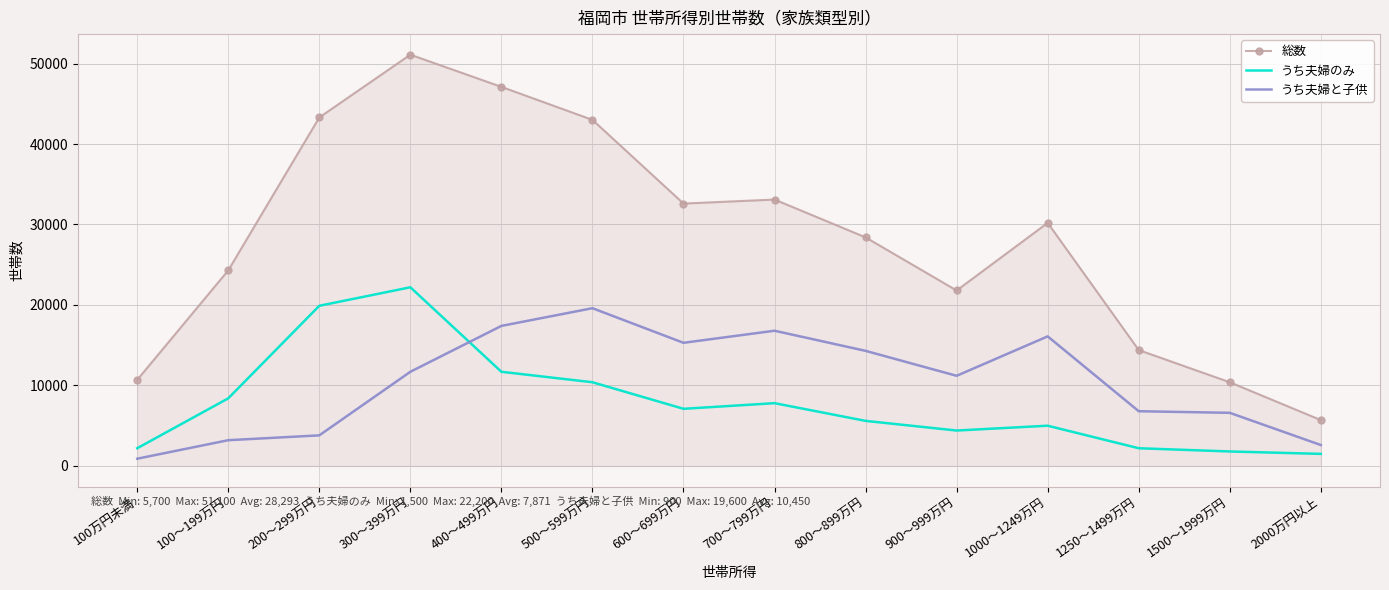

What position from the left is 1000～1249万円?

11